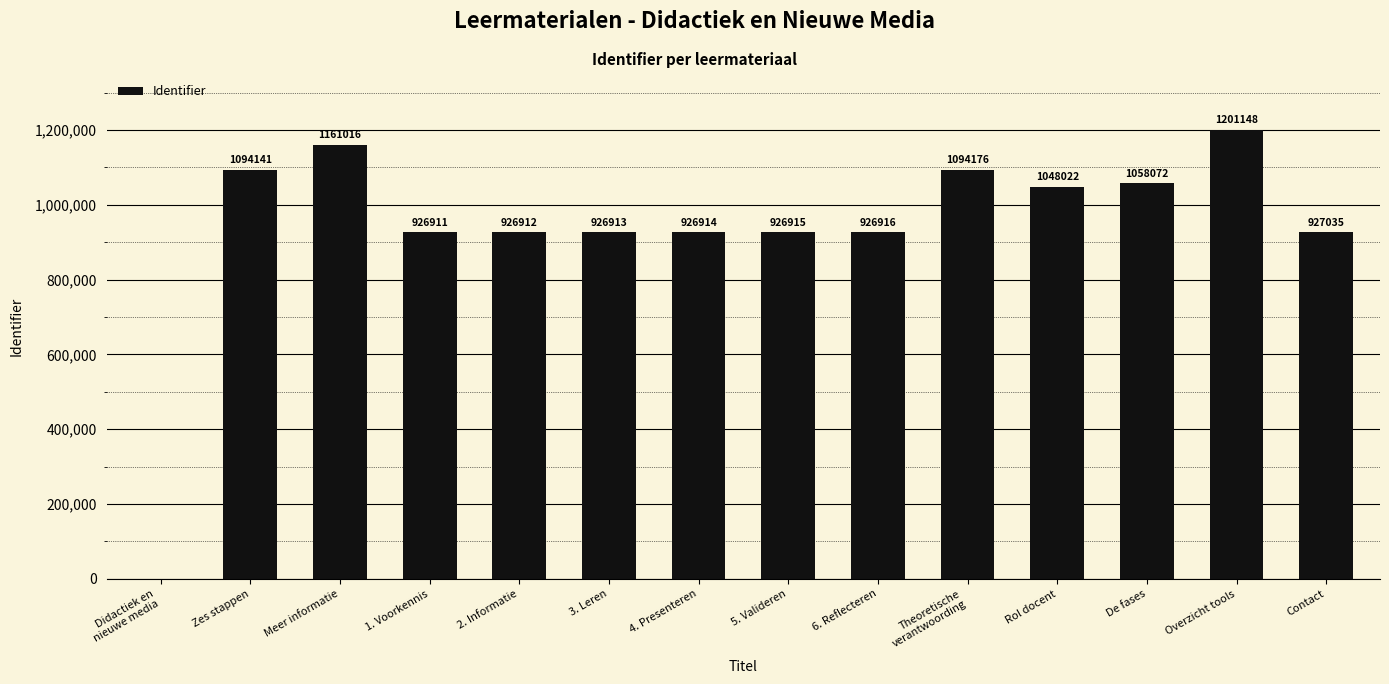

The chart shows a value of 926915 at 5. Valideren. True or false?

True